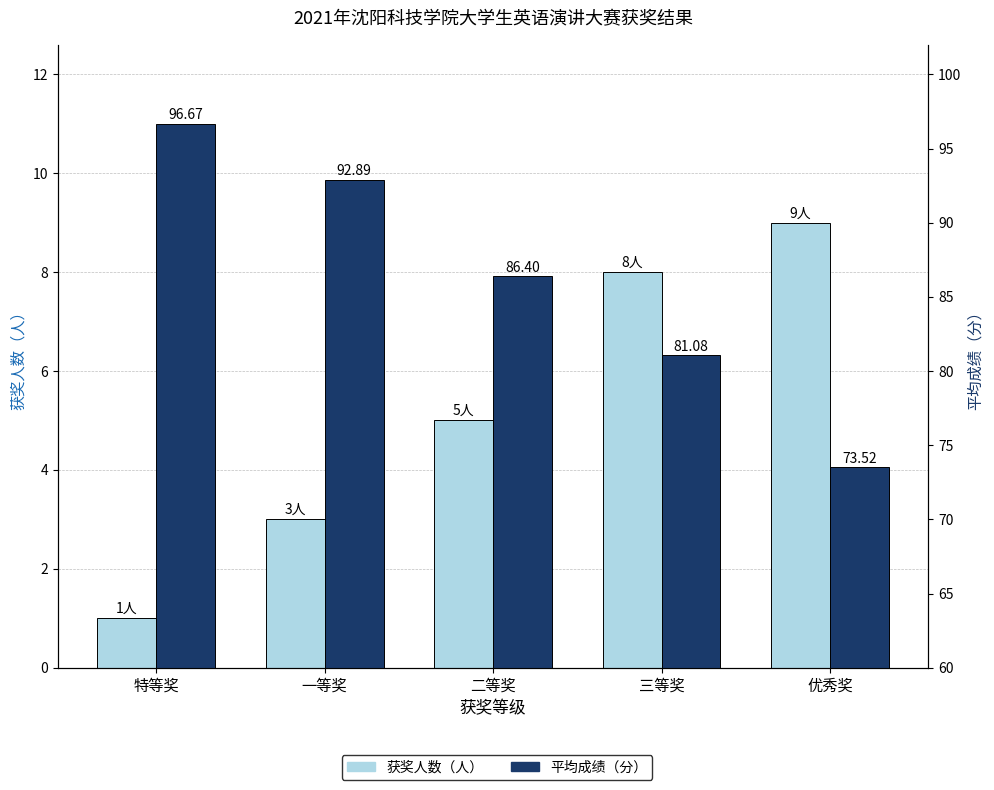

Which series has the largest range (max minus min)?

平均成绩（分）